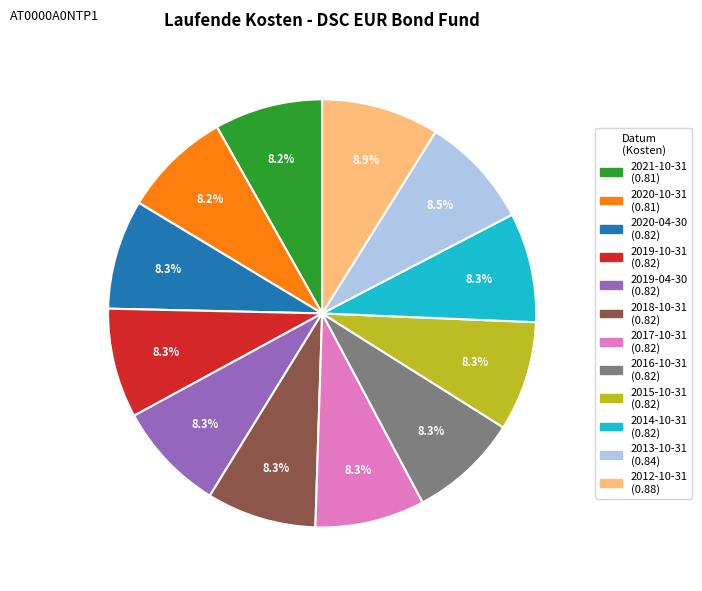

To the nearest percent, what is the difference between the largest and smallest slice percentages?

1%